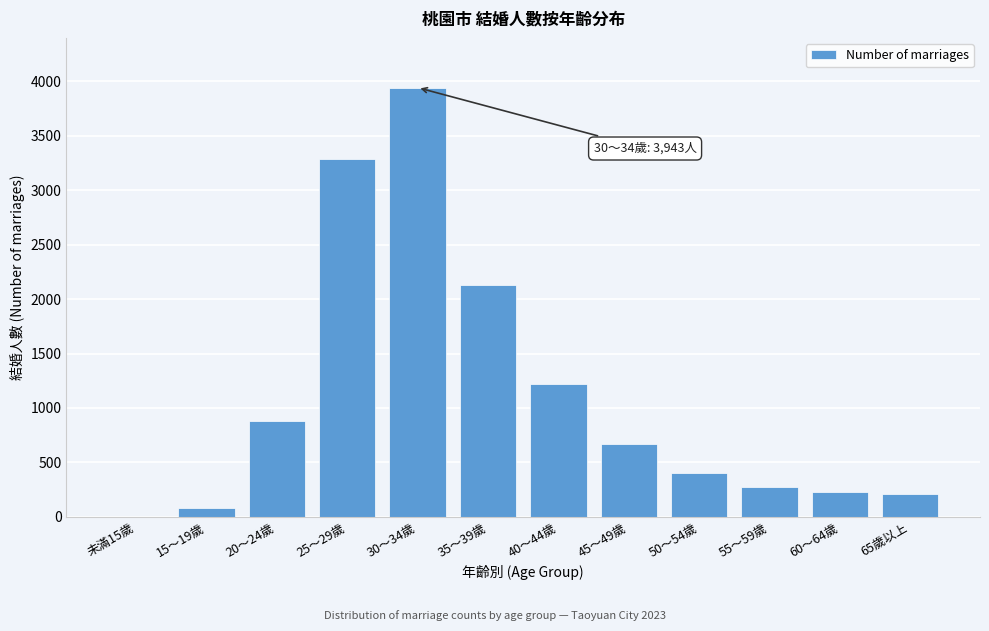

Reading left to right, extract all data points from this chart.

未滿15歲=0	15～19歲=78	20～24歲=884	25～29歲=3290	30～34歲=3943	35～39歲=2133	40～44歲=1222	45～49歲=672	50～54歲=405	55～59歲=276	60～64歲=227	65歲以上=206